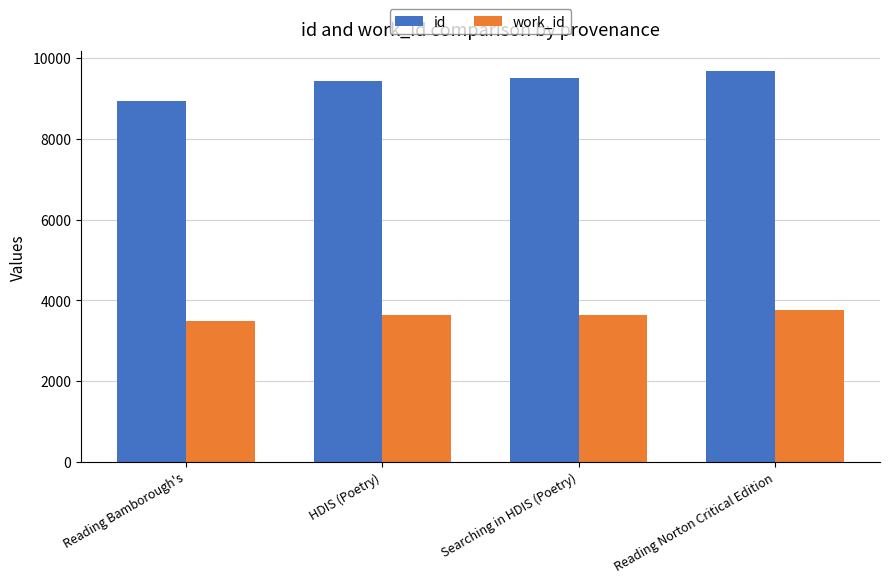

What is the difference between the id values at HDIS (Poetry) and Reading Norton Critical Edition?

244